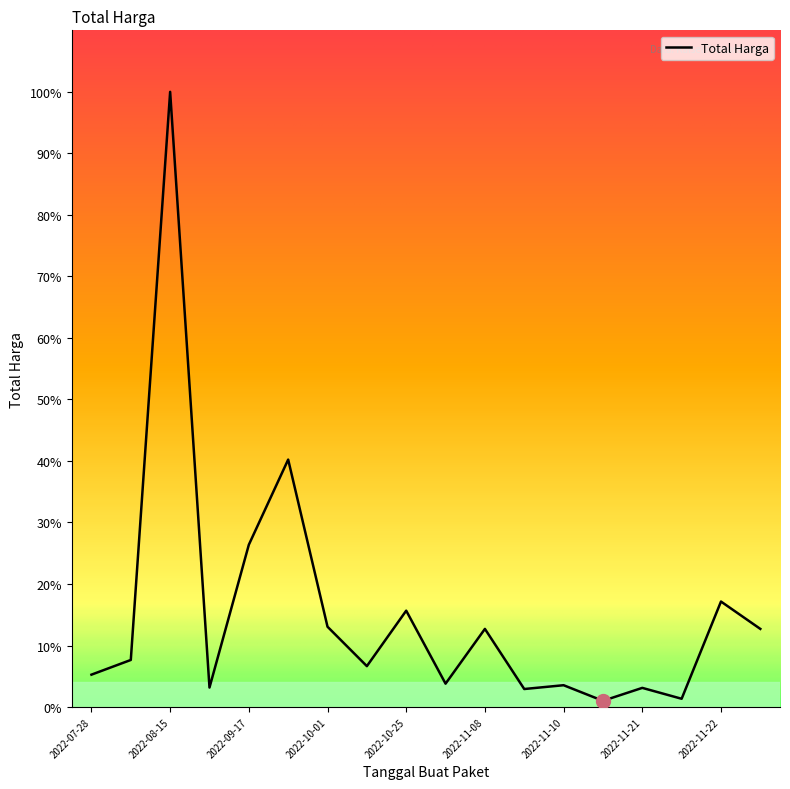

Which category has the highest value across all series?

2022-08-15